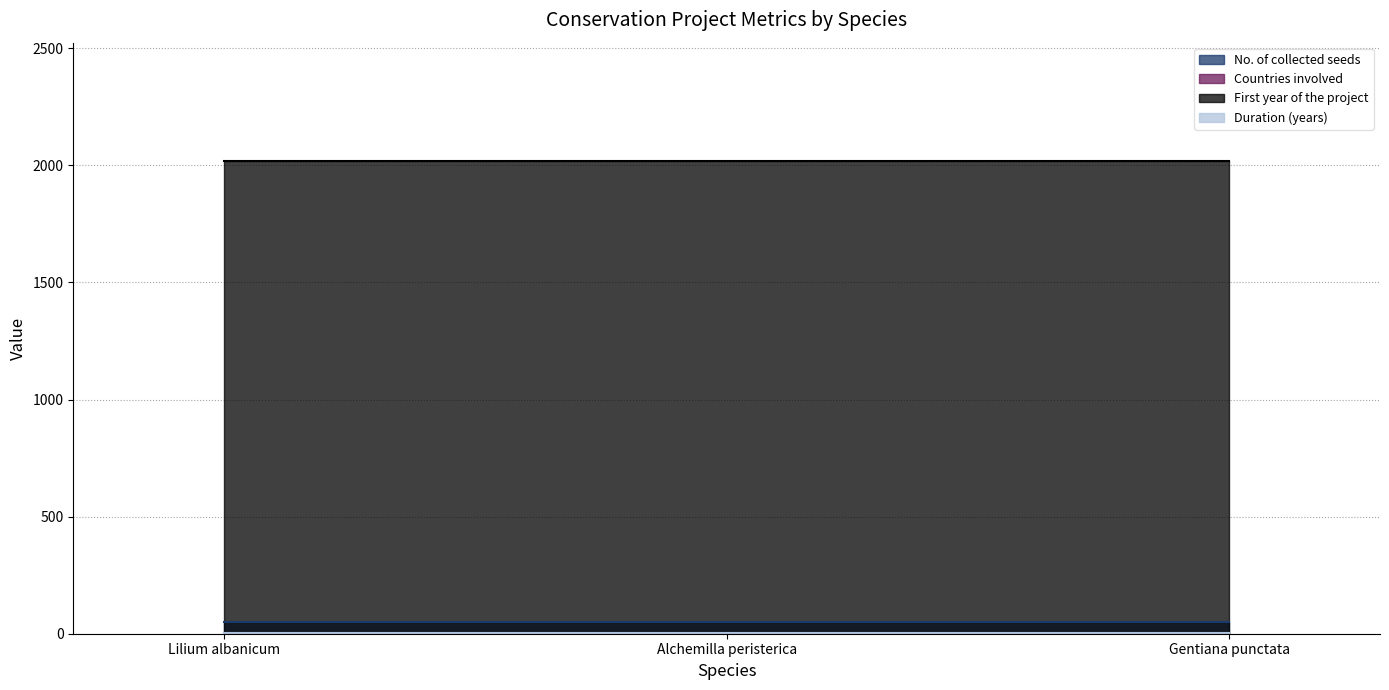

Reading left to right, extract all data points from this chart.

No. of collected seeds: 50	50	50
Countries involved: 1	1	1
First year of the project: 2019	2019	2019
Duration (years): 2	2	2